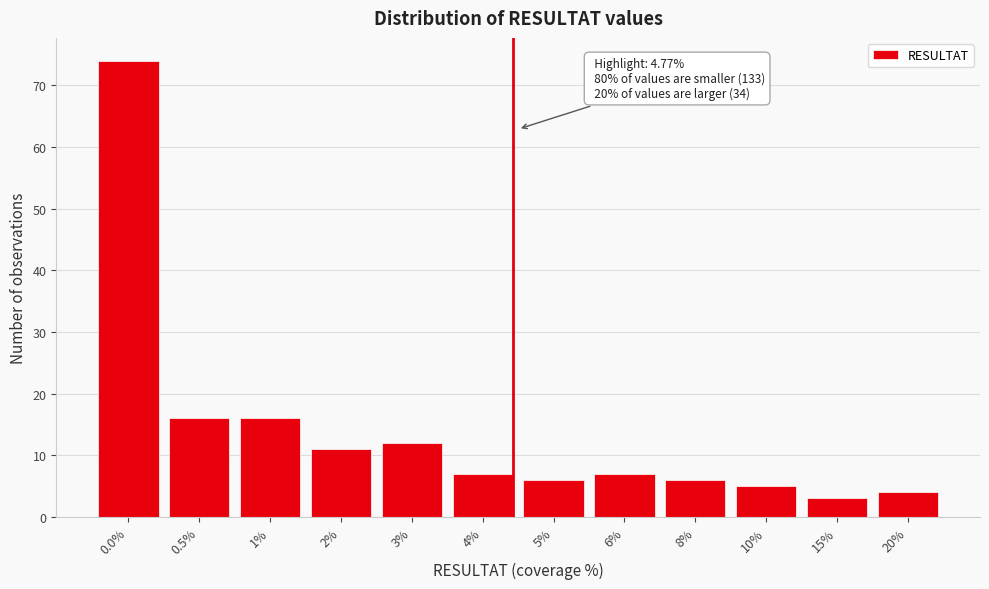

Reading left to right, what are all the values shown in this chart?

74	16	16	11	12	7	6	7	6	5	3	4